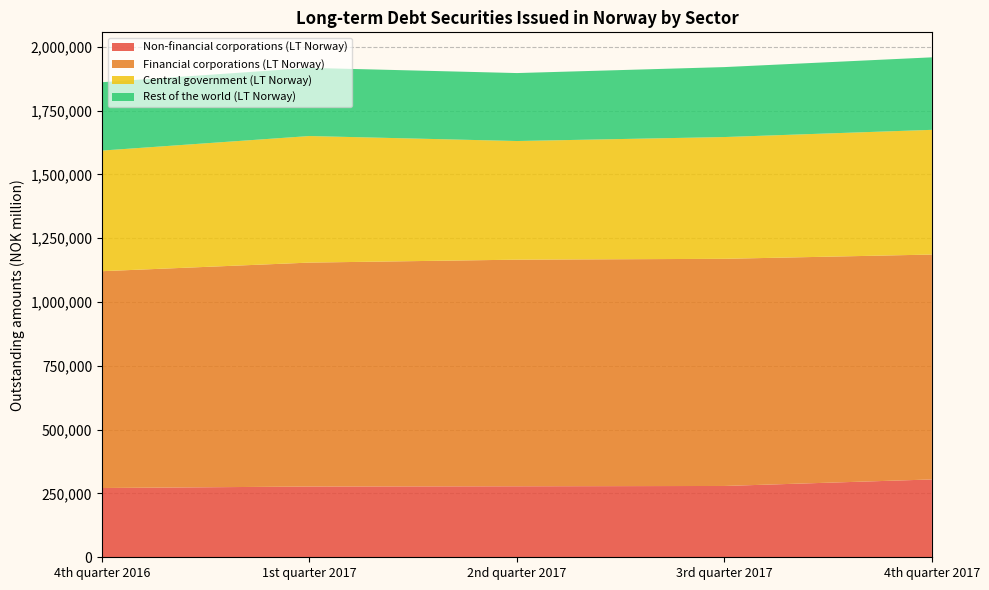

Reading left to right, what are all the values shown in this chart?

Non-financial corporations (LT Norway): 271420	277210	278197	279406	304977
Financial corporations (LT Norway): 849521	877440	887922	890039	881180
Central government (LT Norway): 472614	495898	464839	477110	488634
Rest of the world (LT Norway): 267852	267073	266300	274101	284108